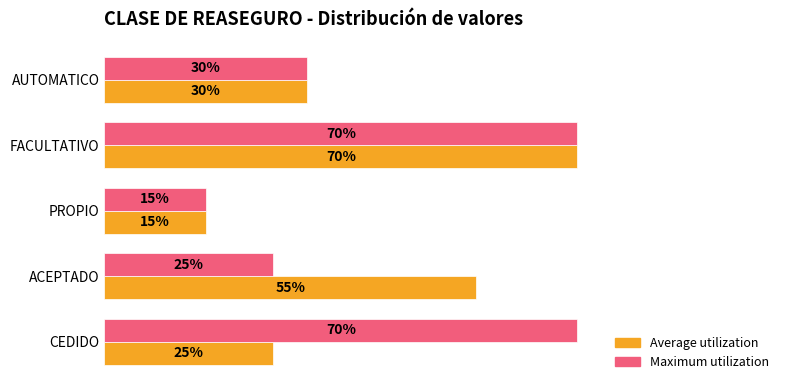

What are all the series names shown in the legend?

Average utilization, Maximum utilization